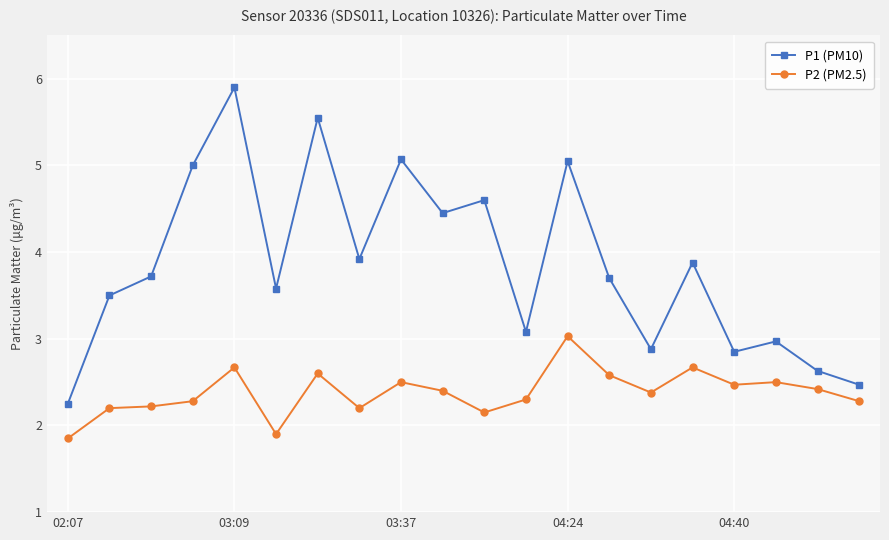

What is the value of the P2 (PM2.5) point at the 4th from the left?

2.3